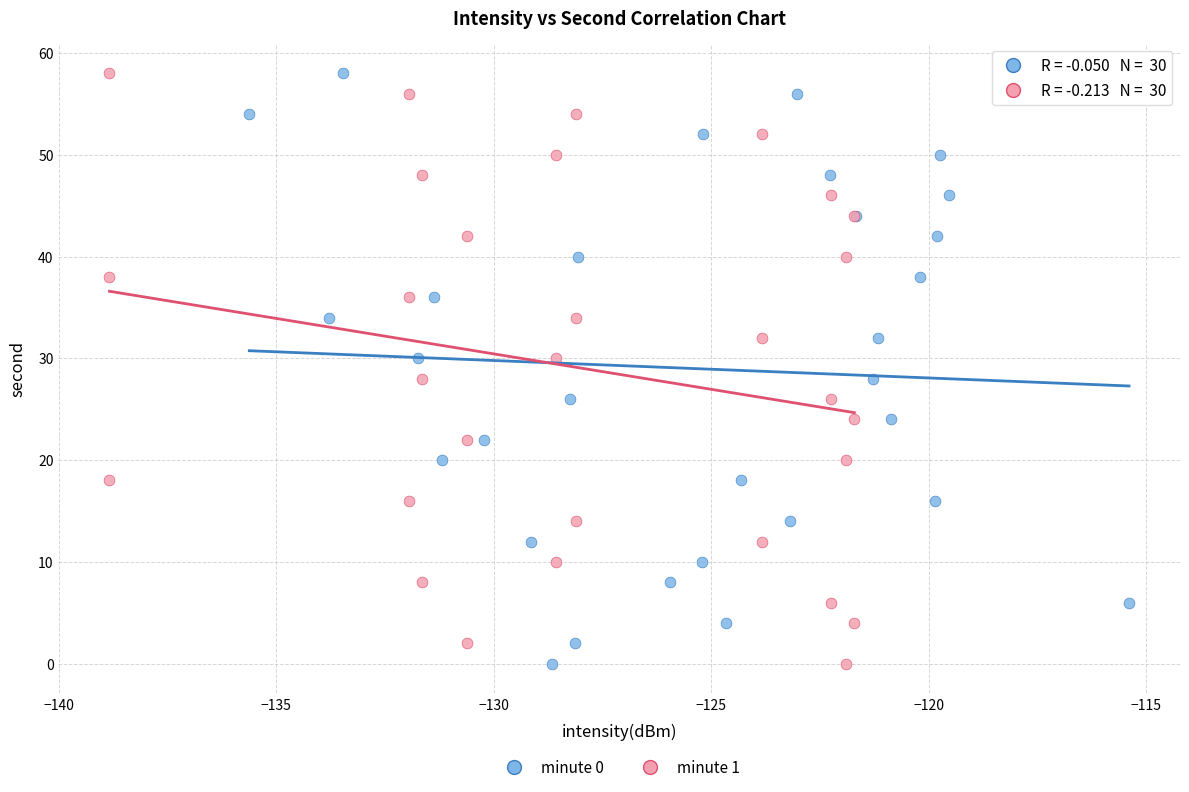

What are all the series names shown in the legend?

minute 0, minute 1